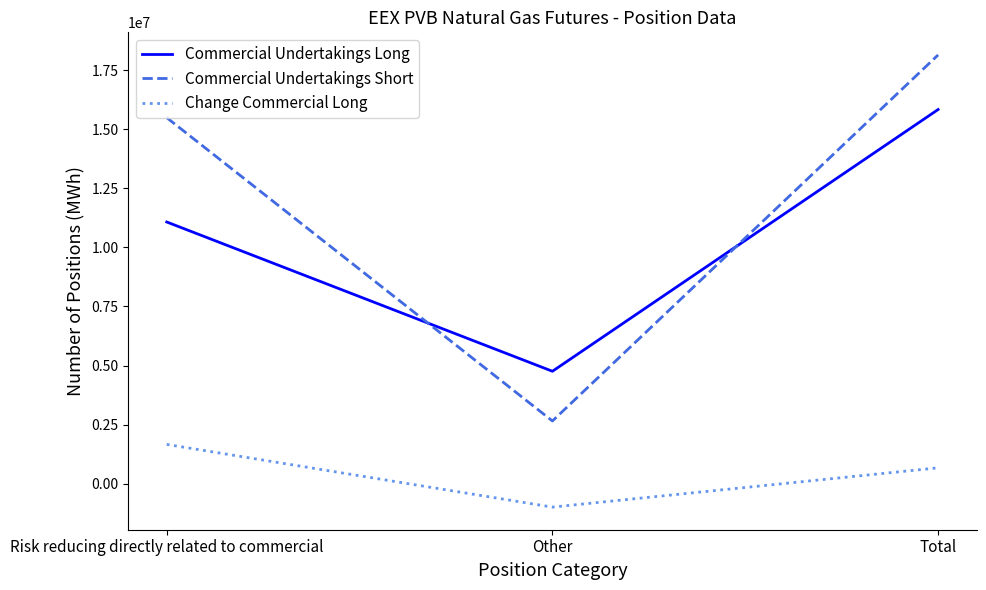

What is the average value of the Commercial Undertakings Long series?

10554887